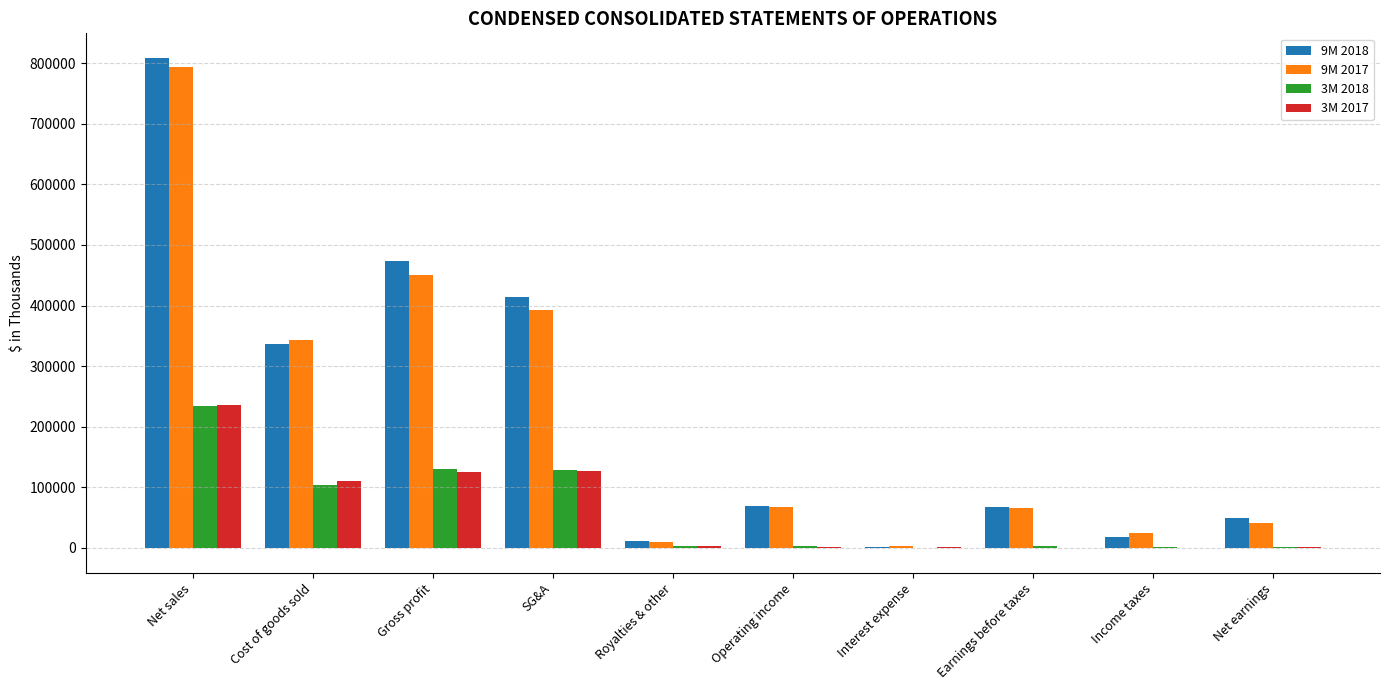

True or false: 9M 2018 has a value of 844285 at Gross profit.

False